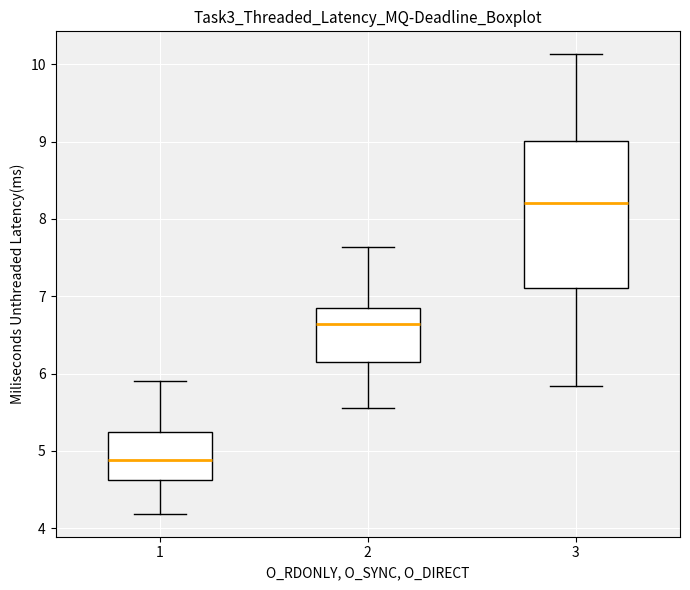

Reading left to right, transcribe this box plot: for each box, give where its median line is, the range the box spans, and where its two whiskers end, as read against the y-axis. The values are not printed on the chart, so give them approximately, as read against the axis.

1: median 4.9, box 4.6 to 5.2, whiskers 4.2 to 5.9
2: median 6.6, box 6.2 to 6.9, whiskers 5.6 to 7.6
3: median 8.2, box 7.1 to 9.0, whiskers 5.8 to 10.1